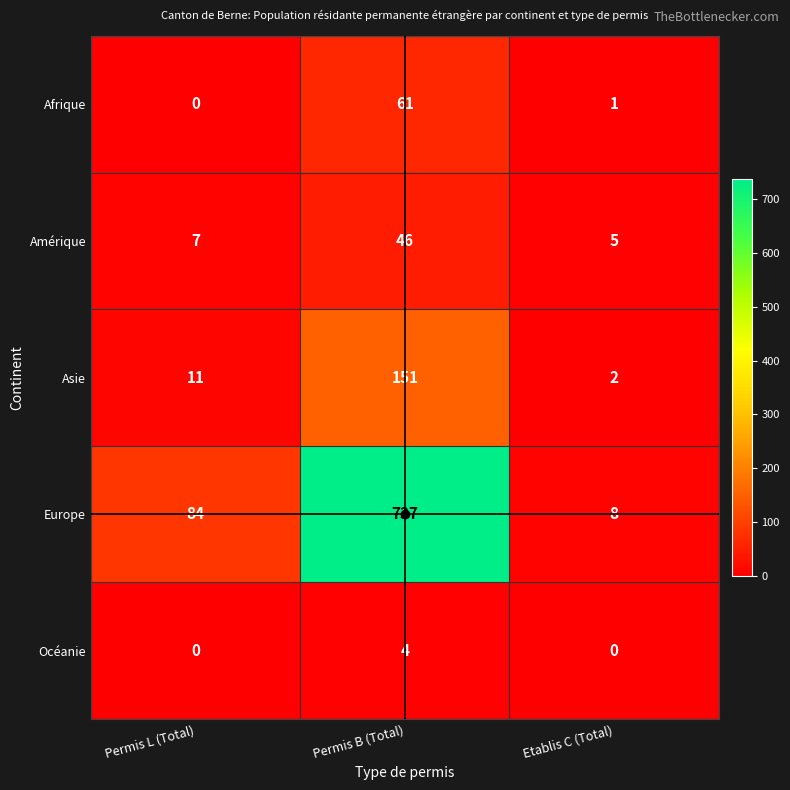

What is the greatest value displayed?

737